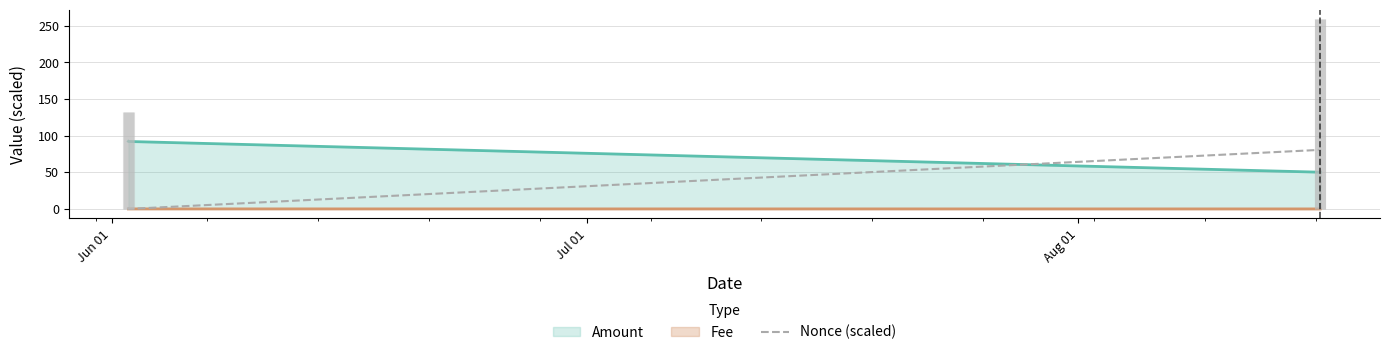

Does the chart display data point markers on the line(s)?

No